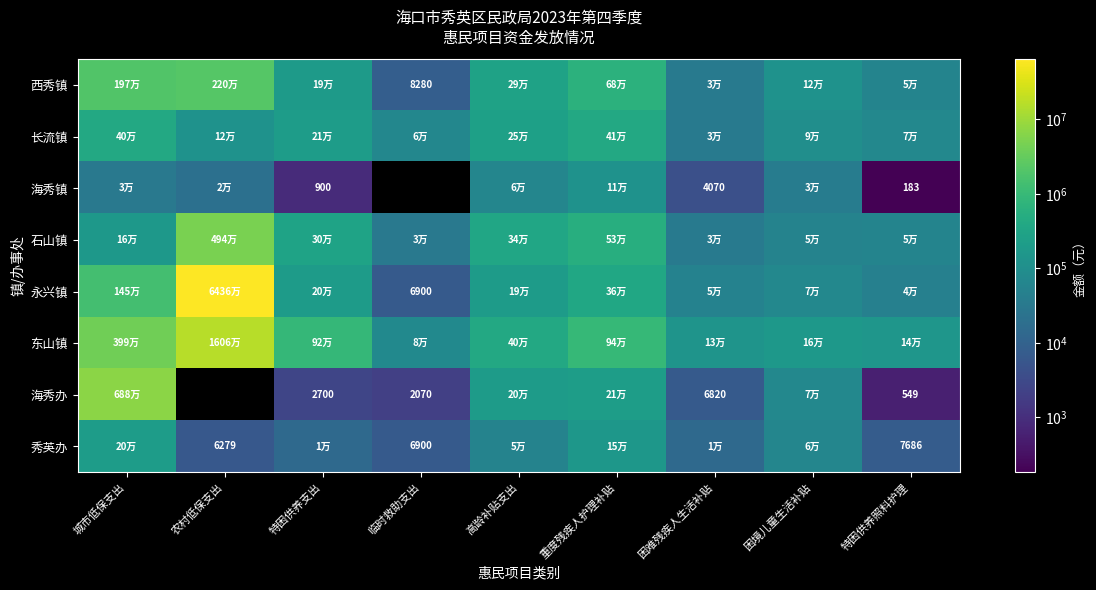

The value of 海秀镇 at 特困供养支出 is 900. True or false?

True